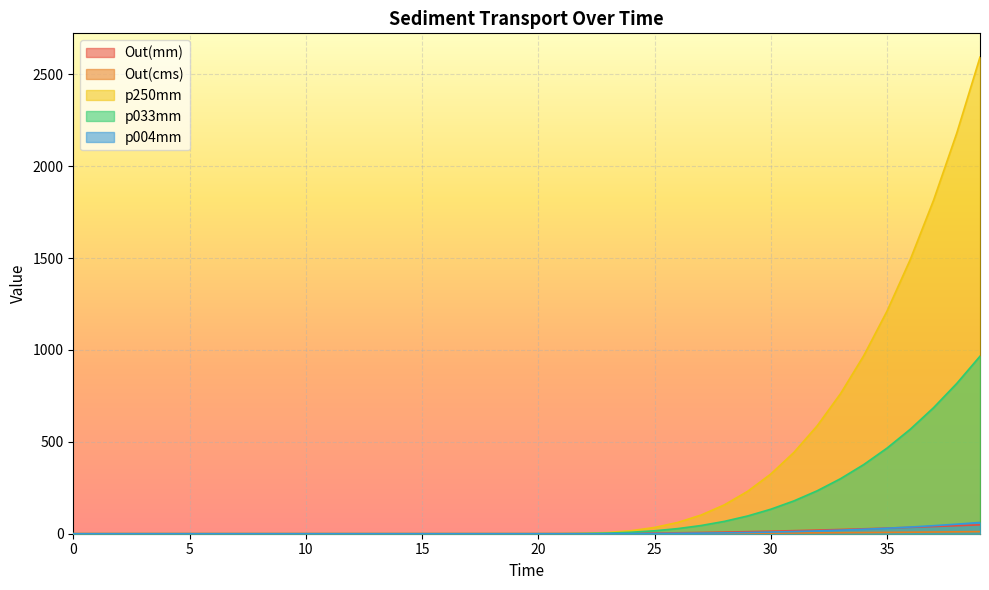

Which series has the largest total across all categories?

p250mm